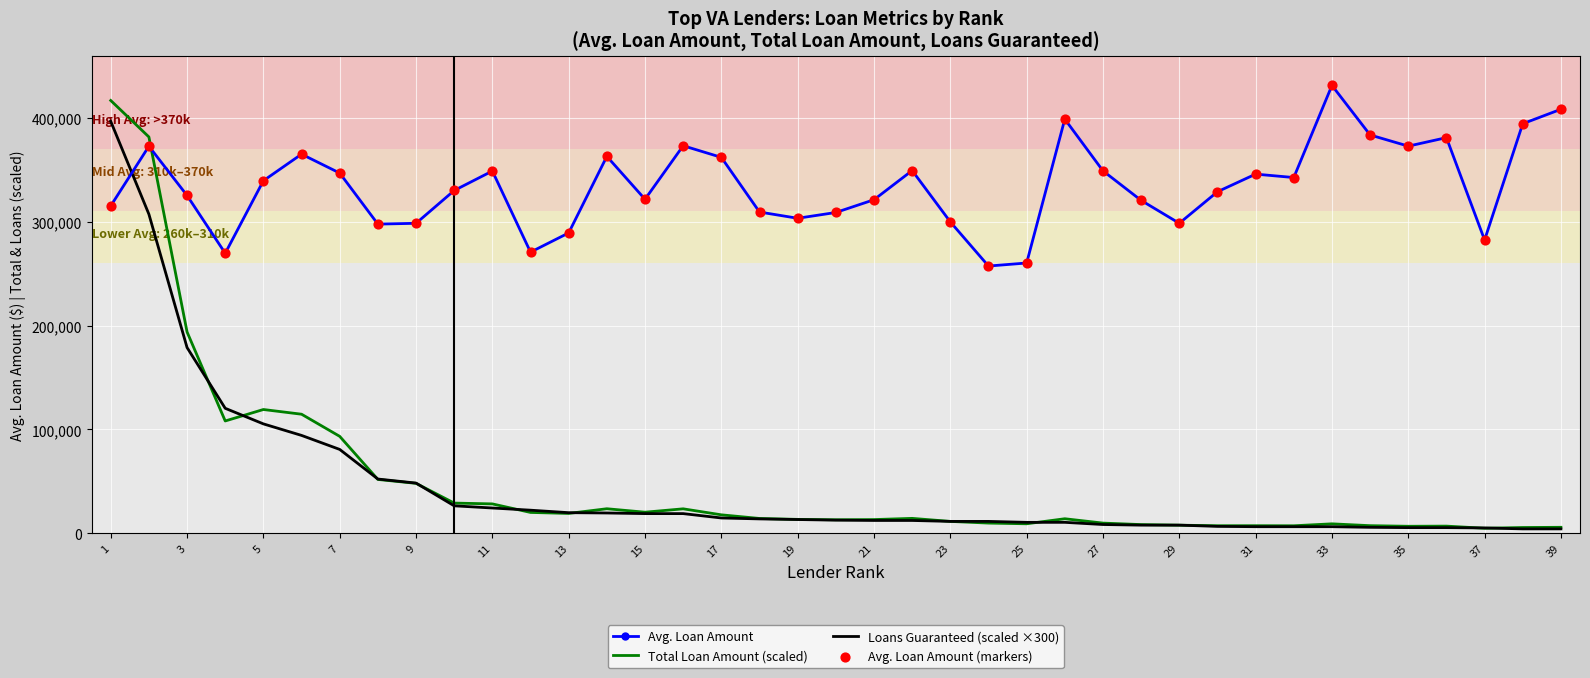

Which series has the largest total across all categories?

Avg. Loan Amount